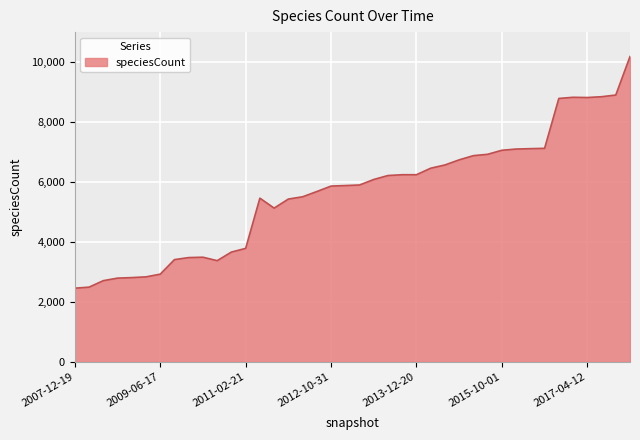

What is the difference between the maximum and minimum values?

7725